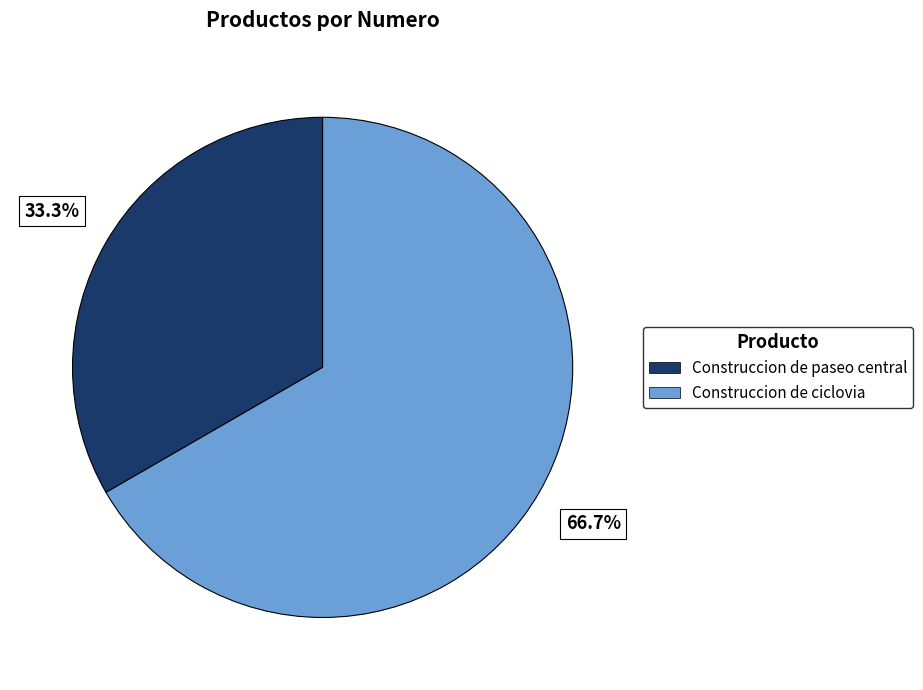

Count the number of slices in the pie.

2